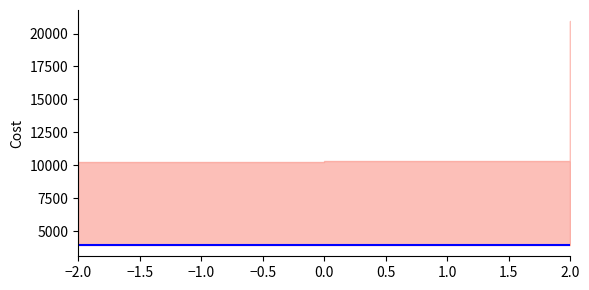

Count the values in the range 3964 to 3983.

3